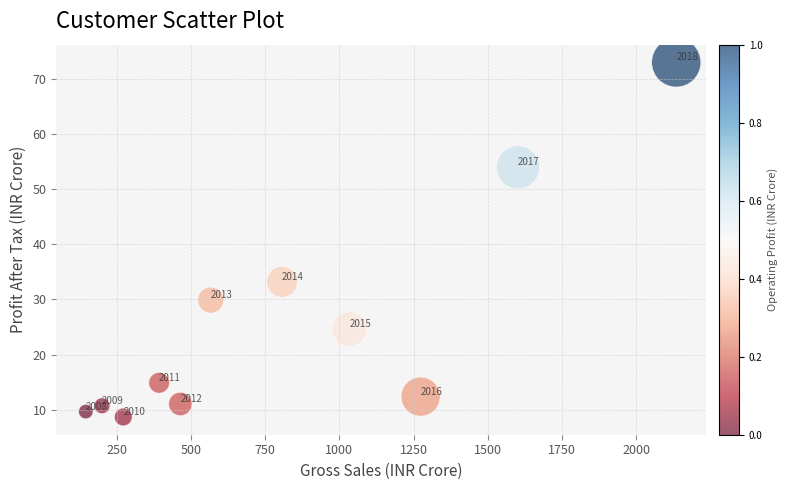

What is the average Y value?

25.6